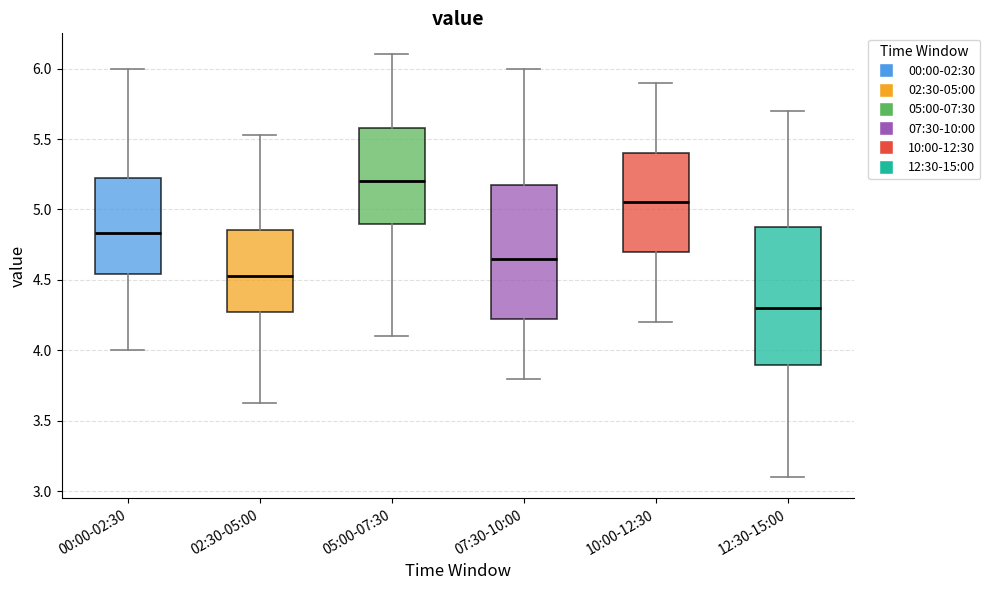

Reading left to right, read every box against the y-axis: the position of its median line, the range the box covers, and the ends of its whiskers. The values are not printed on the chart, so give them approximately, as read against the axis.

00:00-02:30: median 4.85, box 4.55 to 5.20, whiskers 4.00 to 6.00
02:30-05:00: median 4.55, box 4.25 to 4.85, whiskers 3.65 to 5.55
05:00-07:30: median 5.20, box 4.90 to 5.60, whiskers 4.10 to 6.10
07:30-10:00: median 4.65, box 4.25 to 5.20, whiskers 3.80 to 6.00
10:00-12:30: median 5.05, box 4.70 to 5.40, whiskers 4.20 to 5.90
12:30-15:00: median 4.30, box 3.90 to 4.90, whiskers 3.10 to 5.70